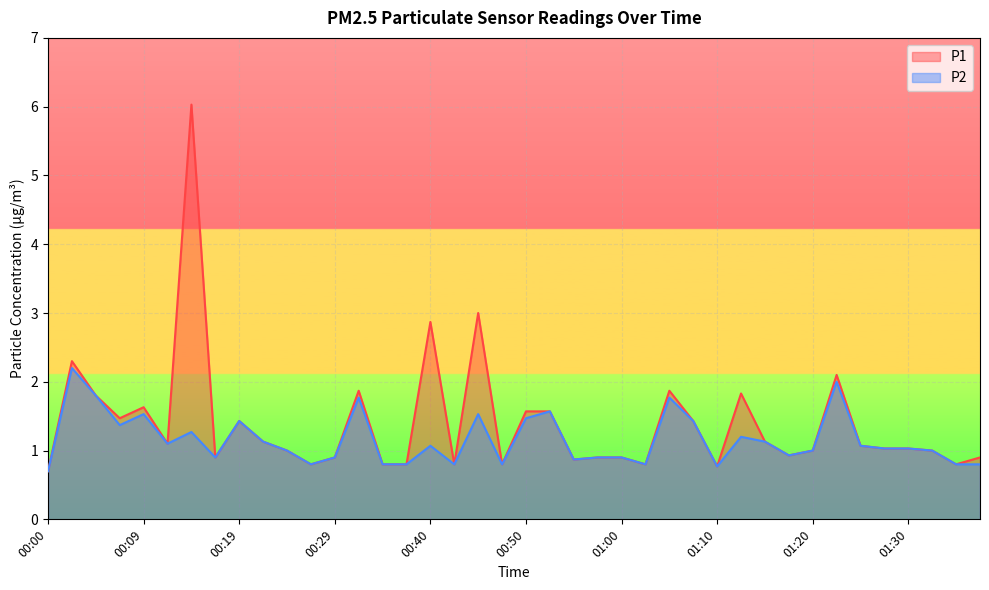

Where does the P2 series first go above 1?

00:02